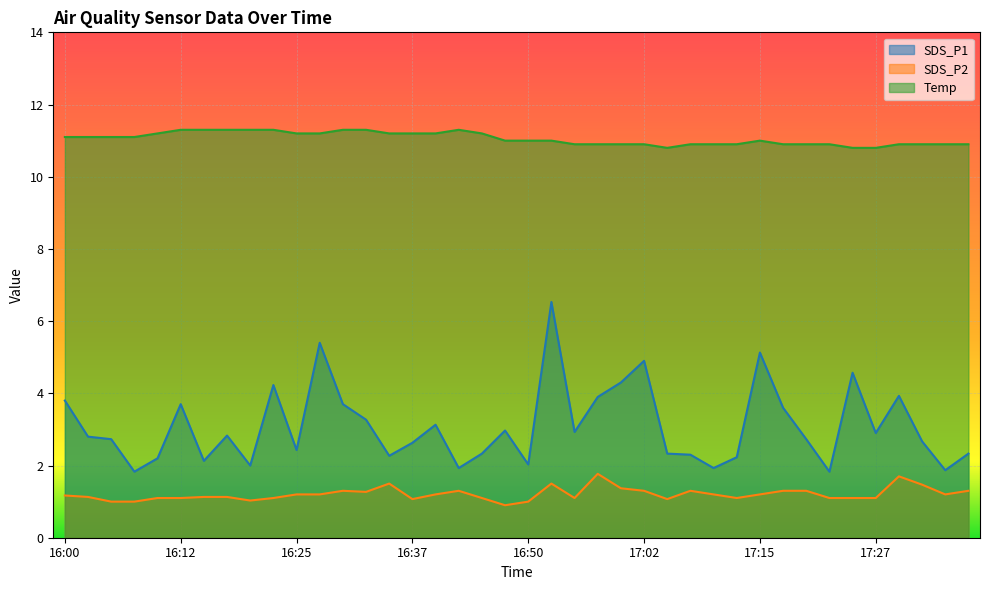

Does the chart display data point markers on the line(s)?

No